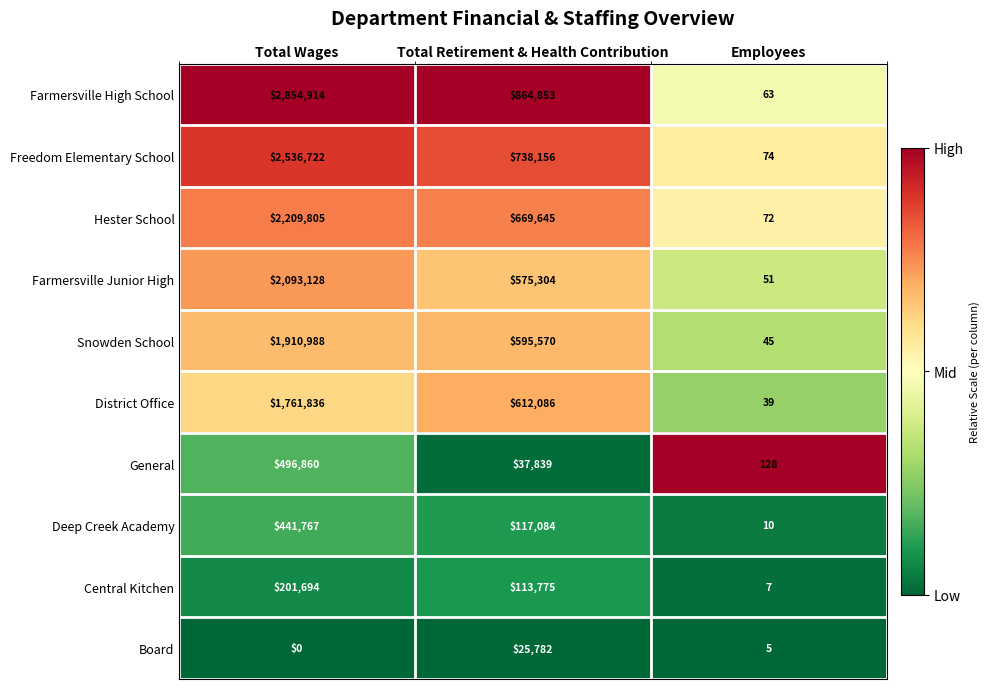

At which category is the sum across all series the highest?

Total Wages